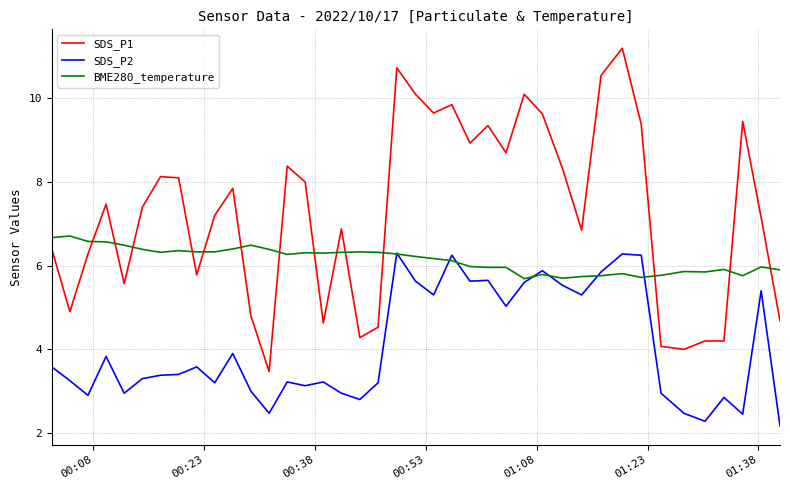

Which series has the widest spread of values?

SDS_P1